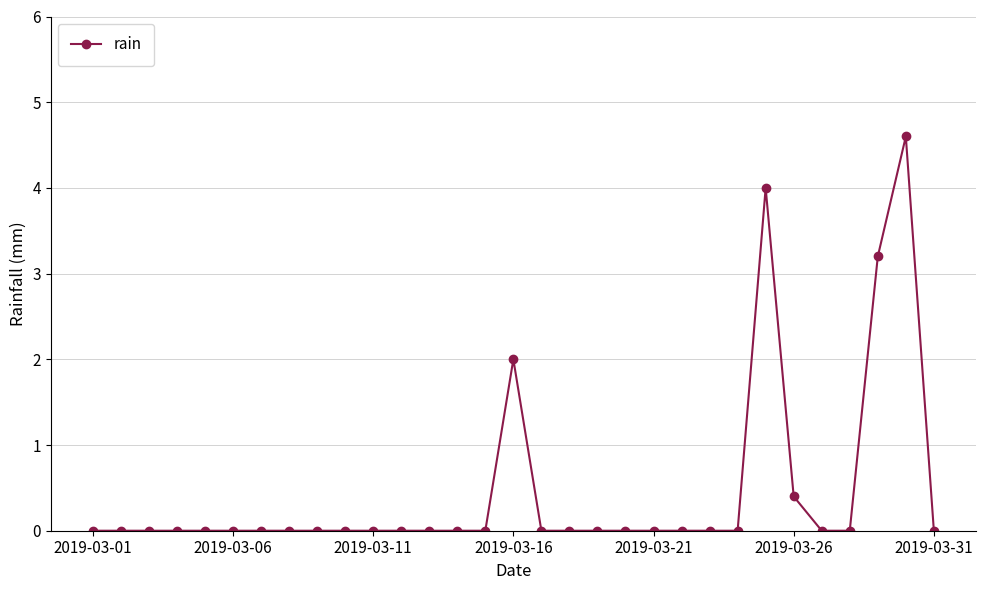

What is the greatest value displayed?

4.6